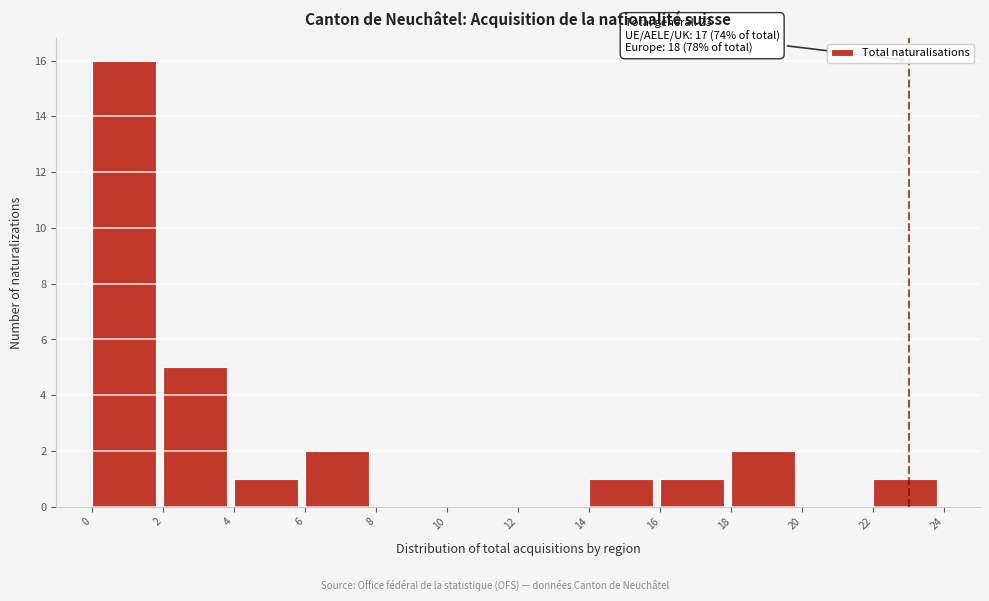

Over which range of the x-axis is the bar tallest?

0 to 2